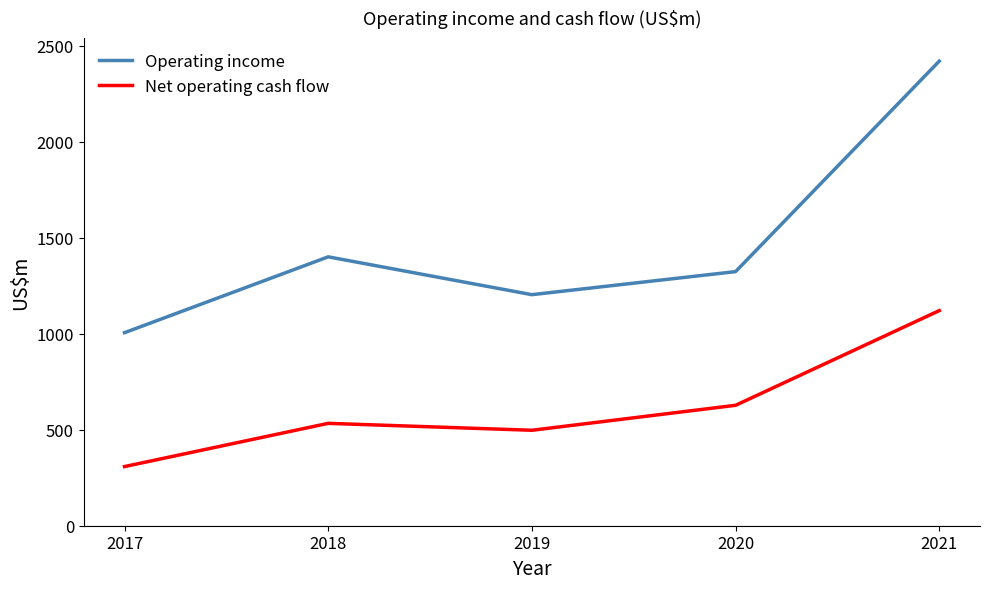

Where does the Operating income series first go above 1323?

2018